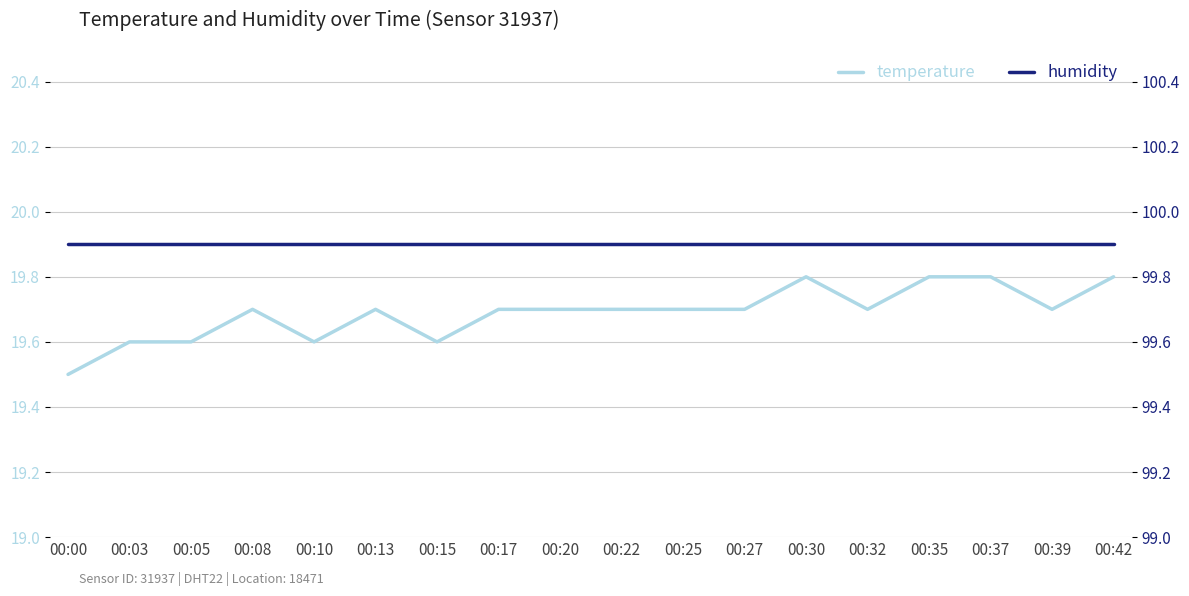

What is the lowest value of the temperature series?

19.5